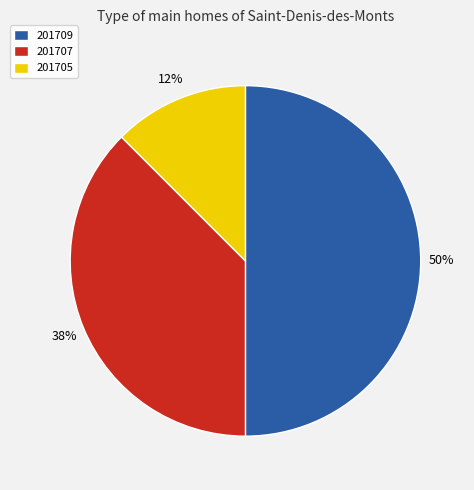

Rank the categories by value from highest to lowest.

201709, 201707, 201705